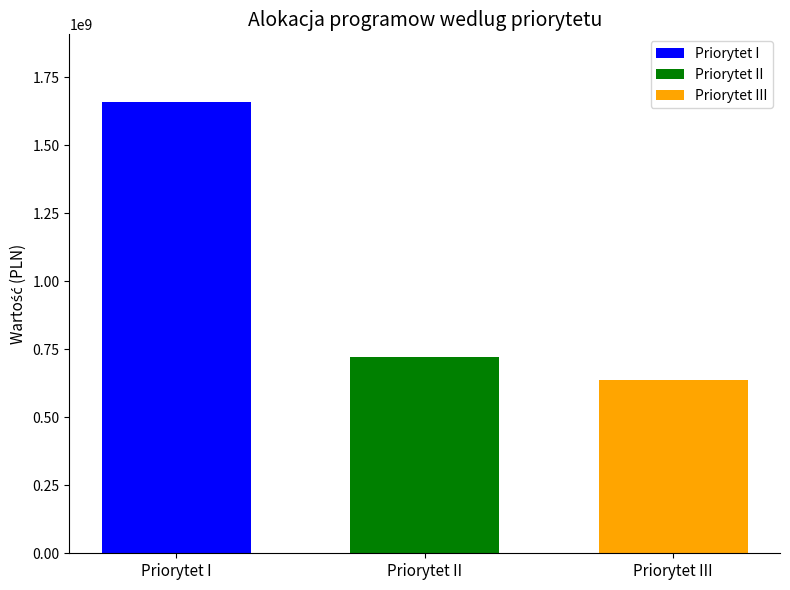

What is the label of the 2nd bar from the right?

Priorytet II